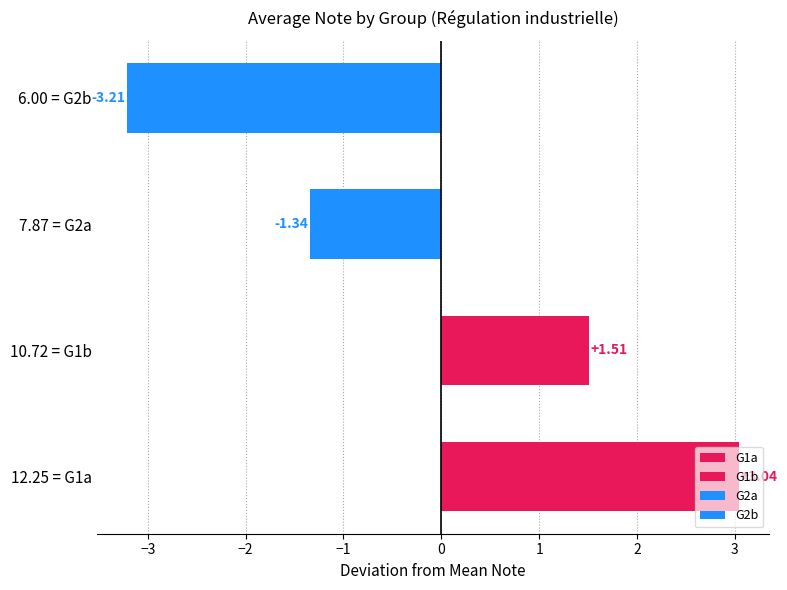

What is the change in value from 10.72 = G1b to 6.00 = G2b?

-4.7